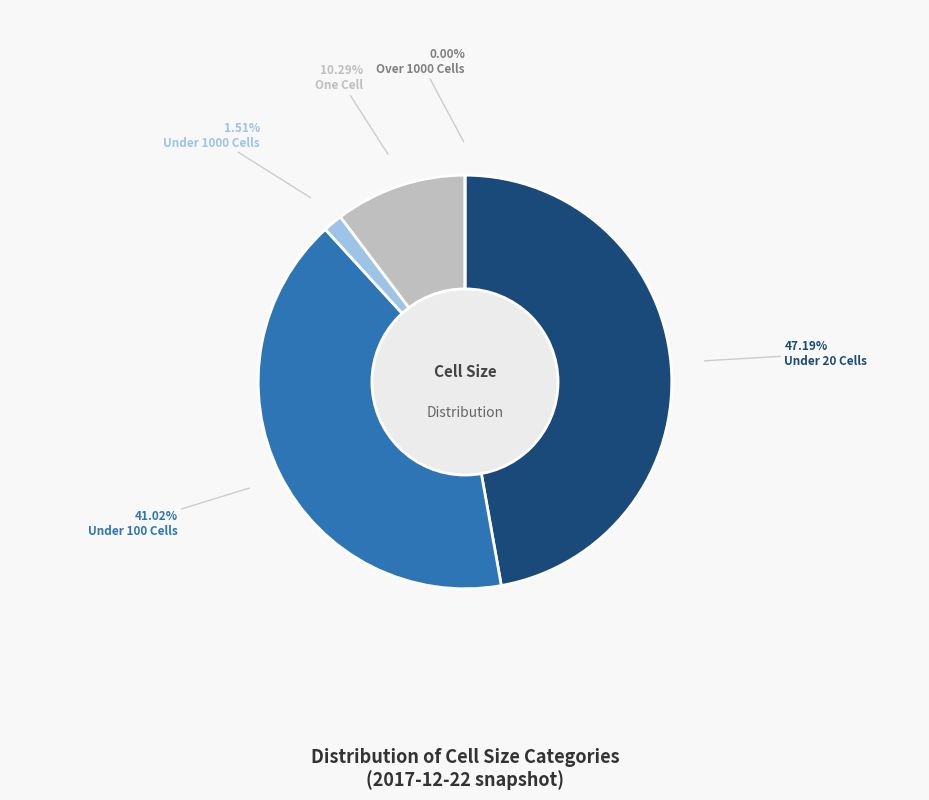

Which category has the biggest portion of the pie?

under_twenty_cells